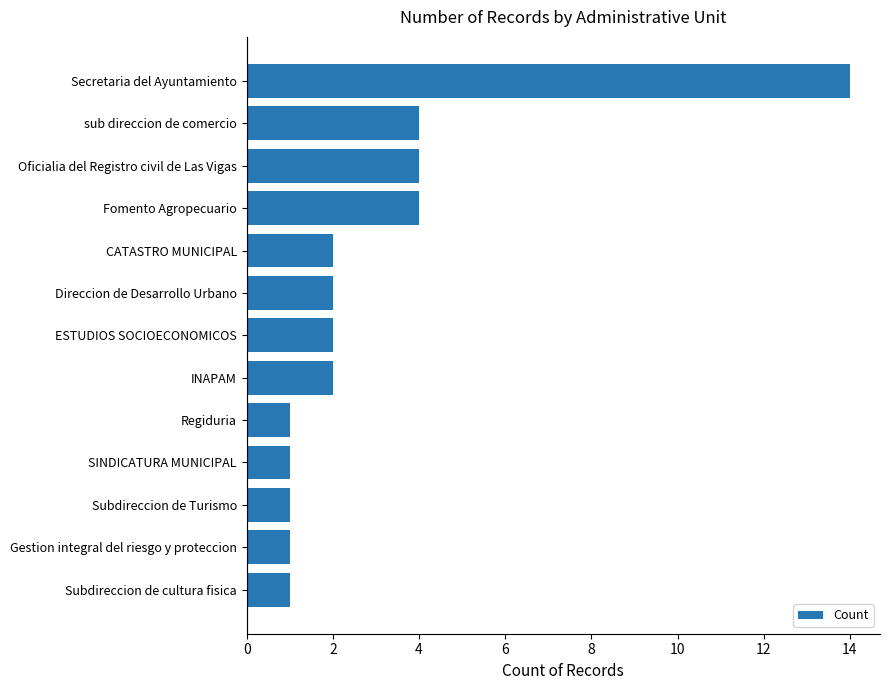

What is the maximum value shown in the chart?

14